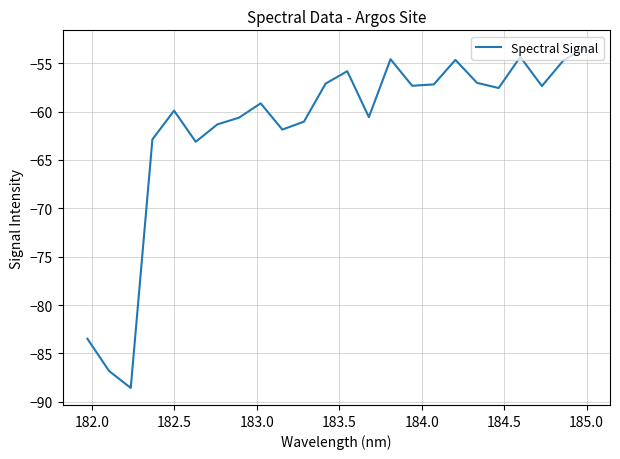

What is the minimum value shown in the chart?

-88.6